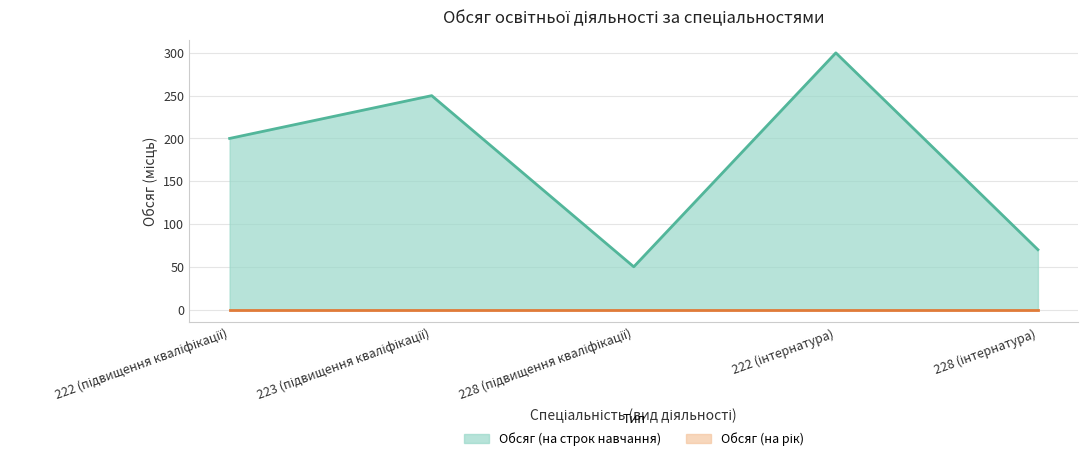

What is the average value?

174